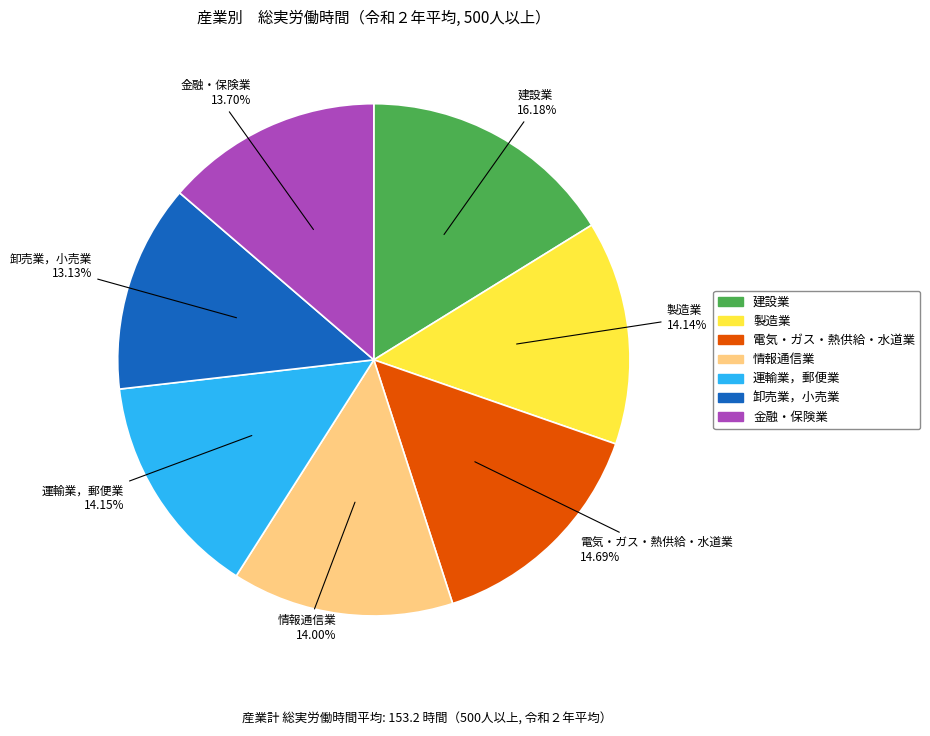

How many slices are in this pie chart?

7